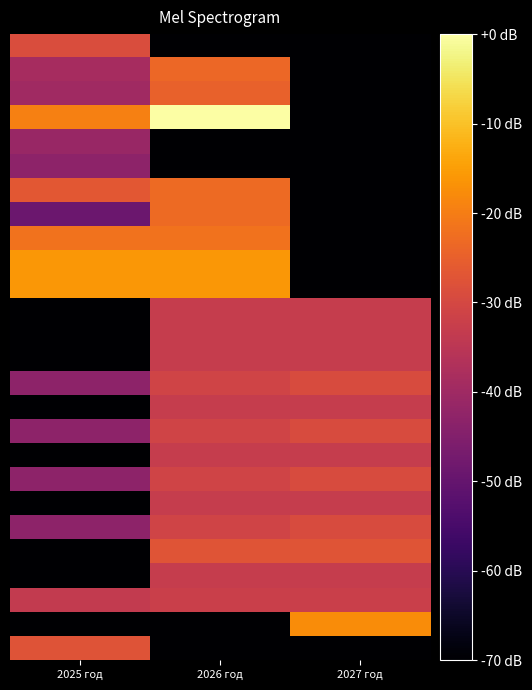

Between 2026 год and 2027 год, which is larger?

2026 год